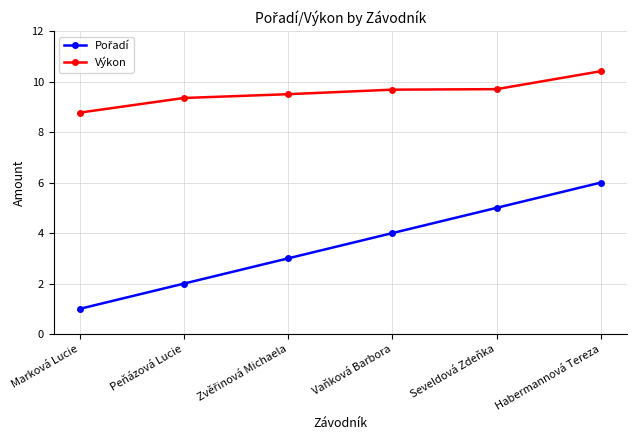

Is it true that Výkon equals 10.4 at Habermannová Tereza?

True